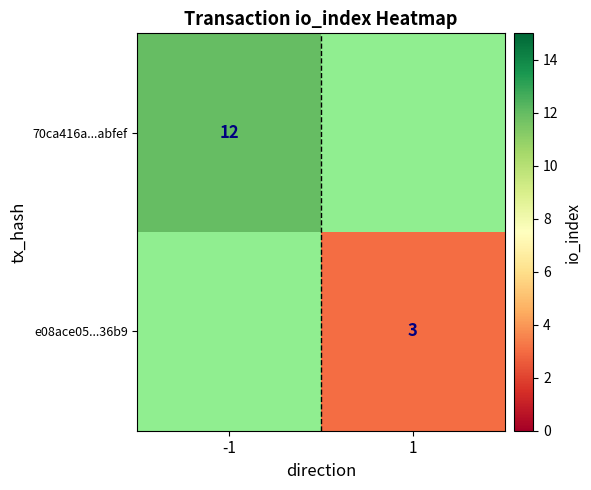

At which category does the chart reach its minimum across all series?

1